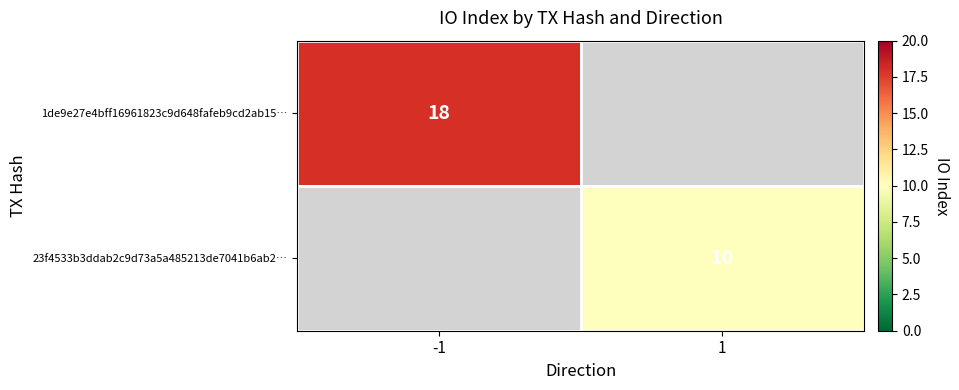

Rank the series by their average value, from highest to lowest.

1de9e27e4bff16961823c9d648fafeb9cd2ab15…, 23f4533b3ddab2c9d73a5a485213de7041b6ab2…